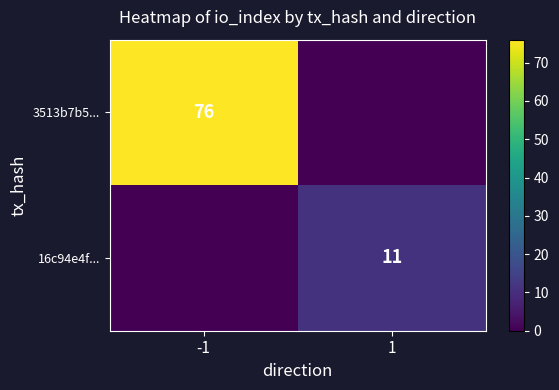

The 3513b7b5... series shows 23 at -1. True or false?

False